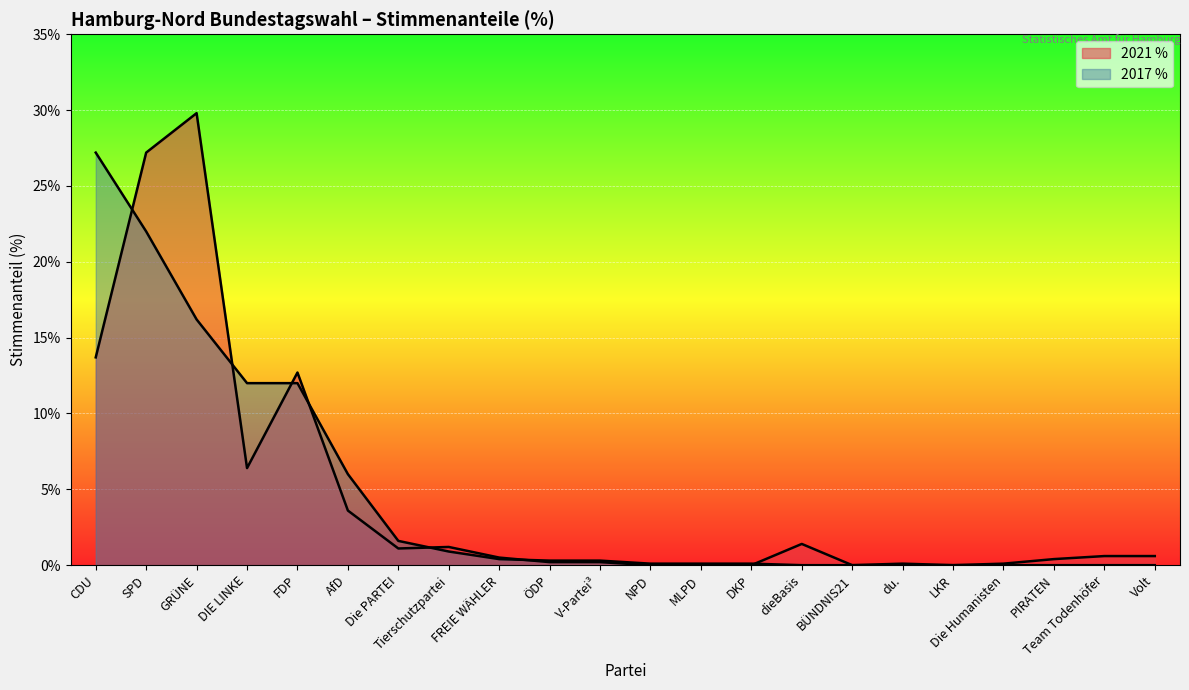

What is the average value of the 2017 % series?

4.5